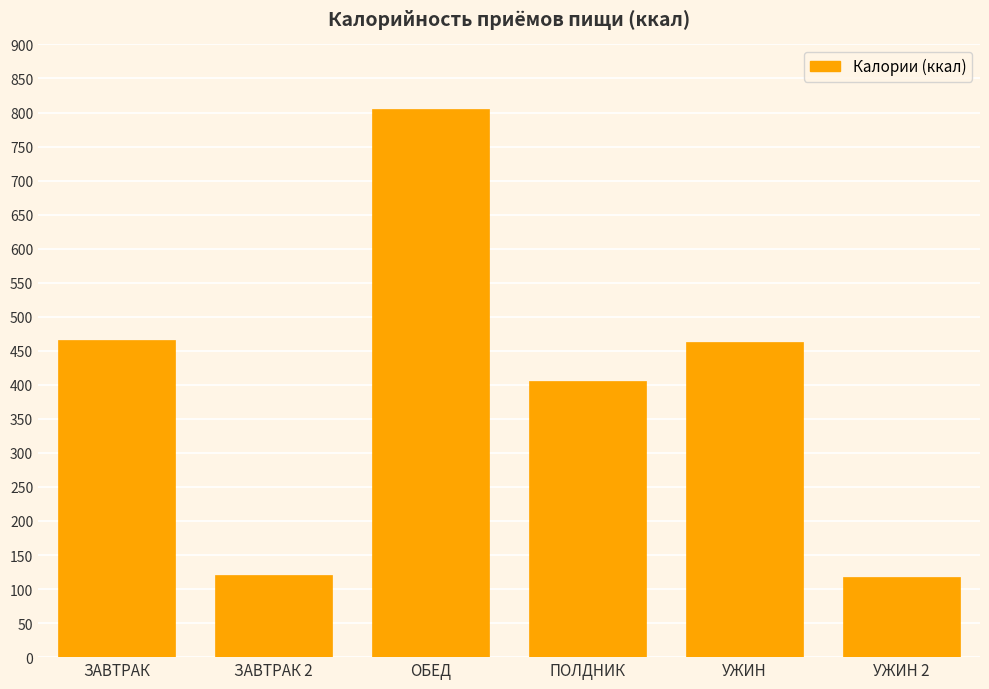

At which category does the chart reach its peak across all series?

ОБЕД